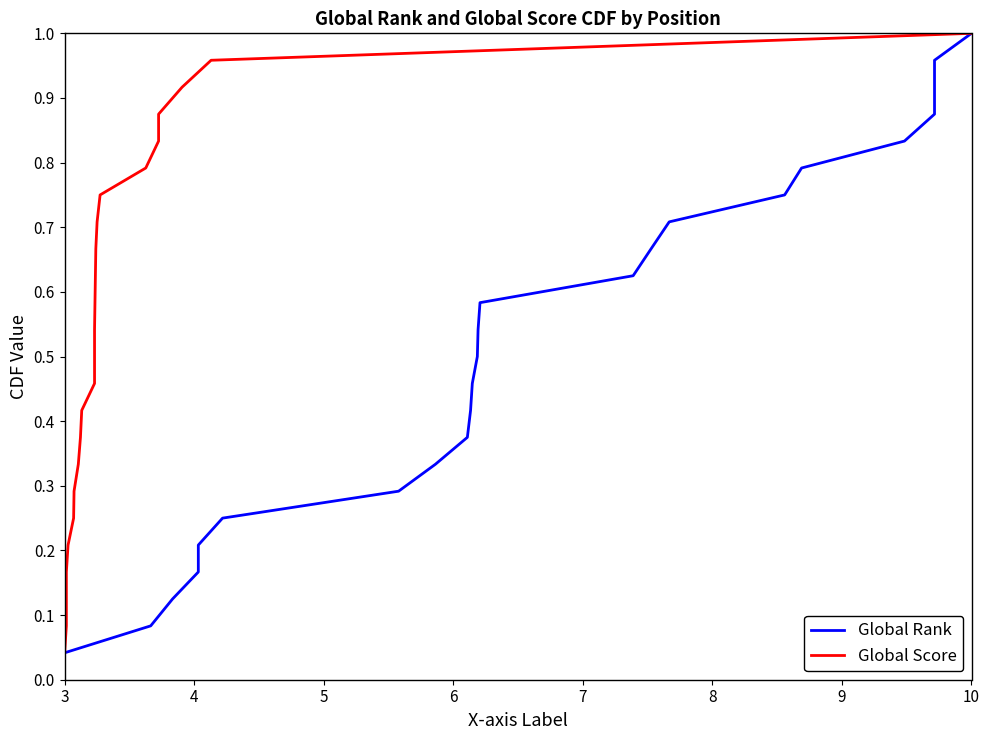

What is the average value of the Global Rank series?

0.5